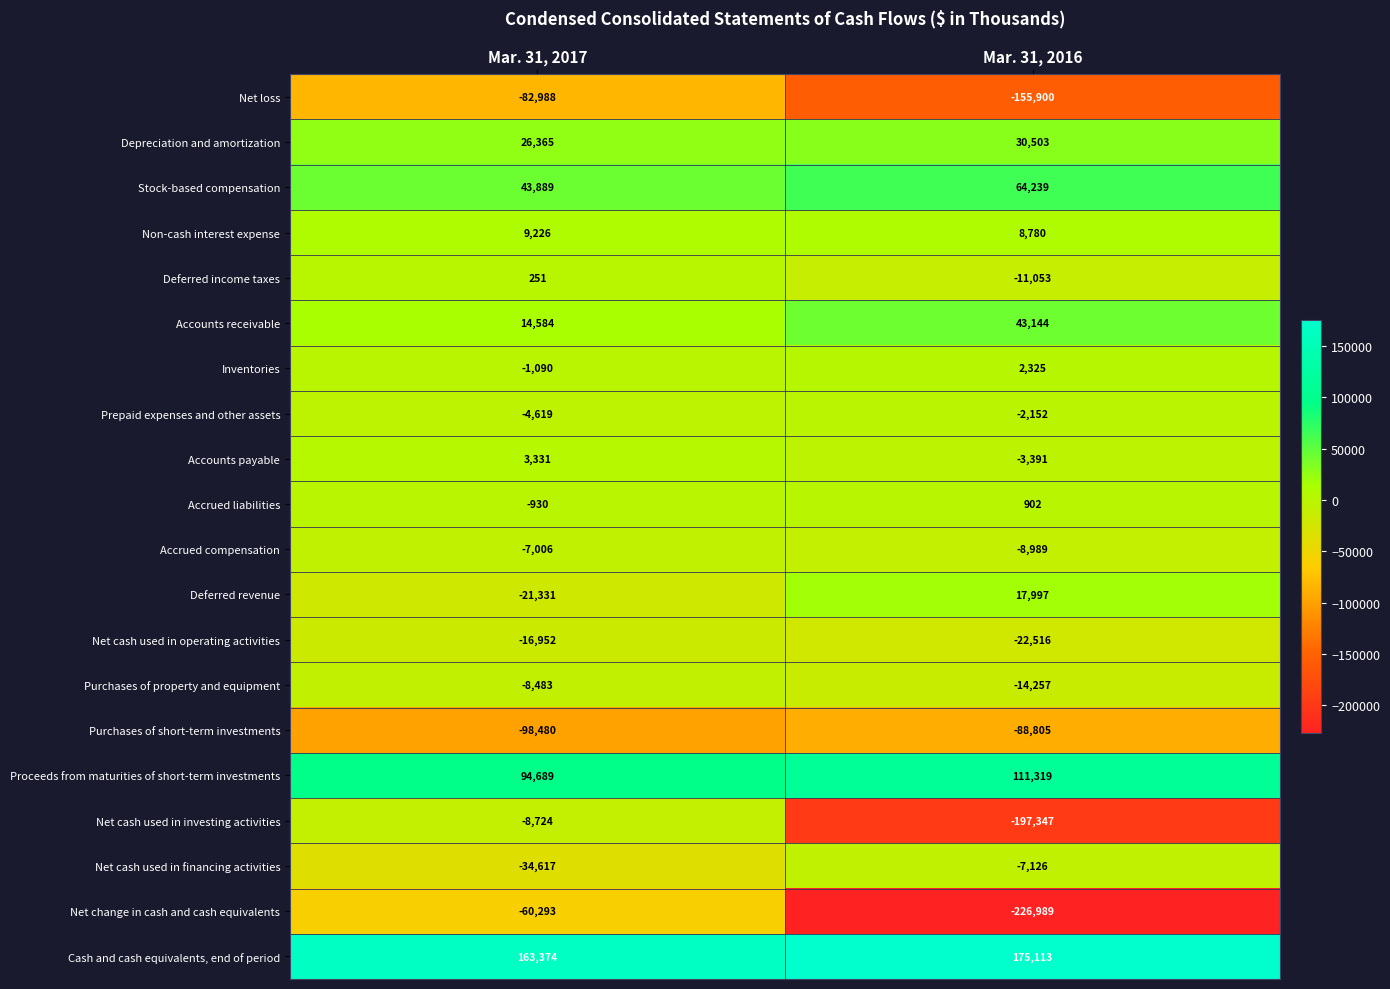

What is the maximum value shown in the chart?

175113